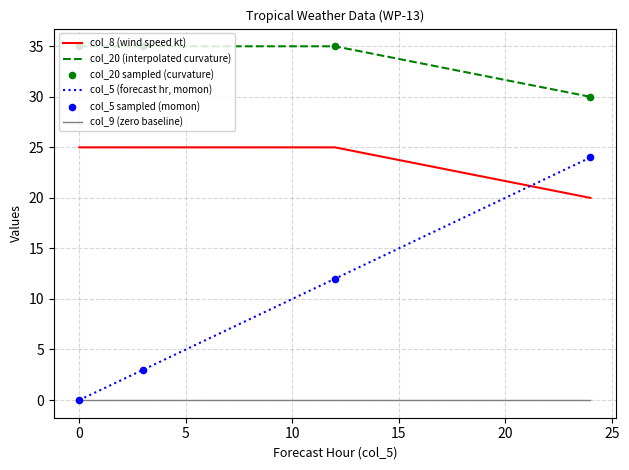

Which series has the widest spread of values?

col_5 (forecast hr, momon)